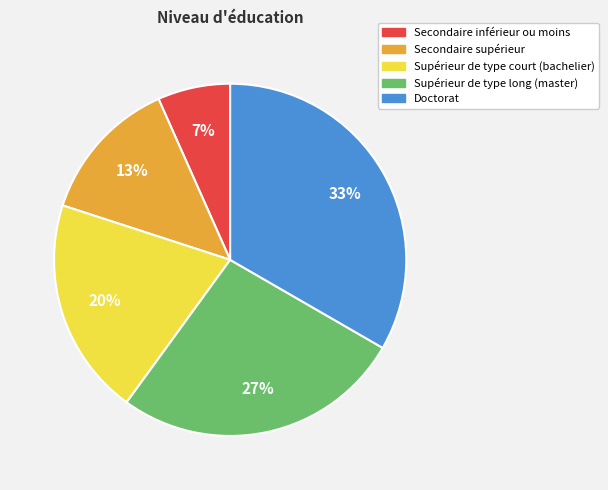

Between Supérieur de type long (master) and Secondaire inférieur ou moins, which is larger?

Supérieur de type long (master)